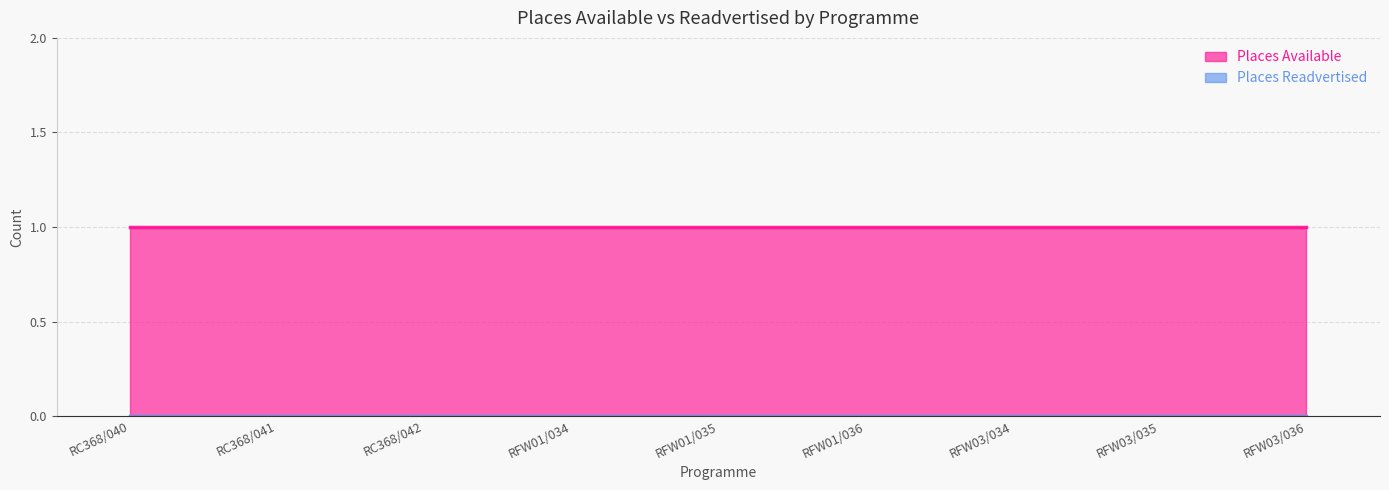

At RFW01/035, list the series in order from smallest to largest.

Places Readvertised, Places Available